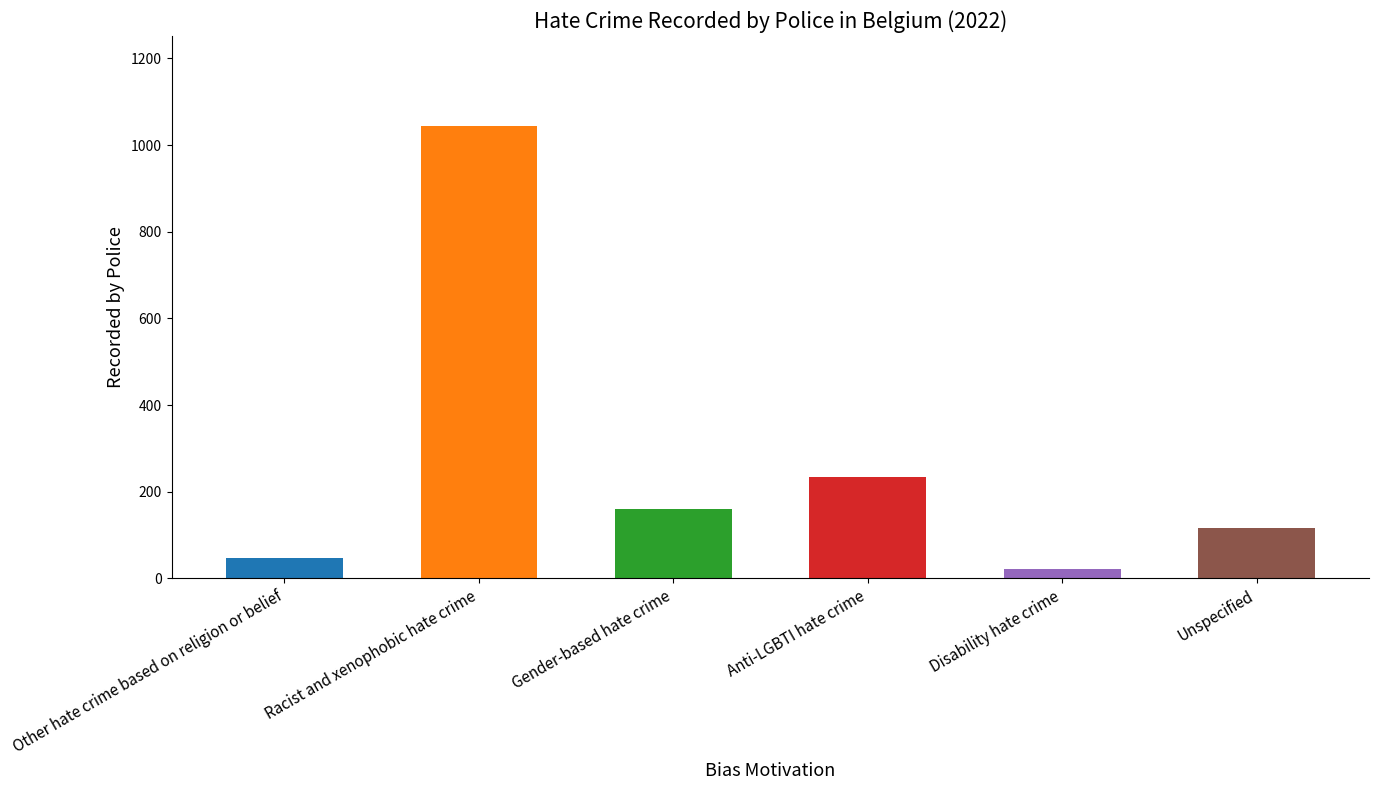

How many data points are above 161?

2